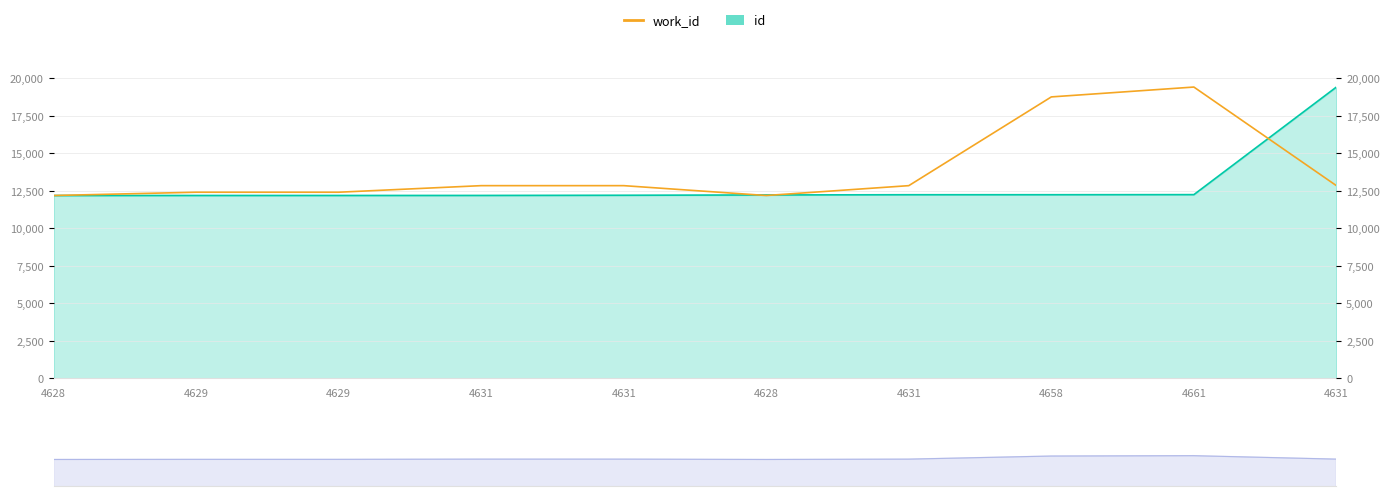

Rank the categories by value from highest to lowest.

4661, 4658, 4631, 4631, 4631, 4631, 4629, 4629, 4628, 4628